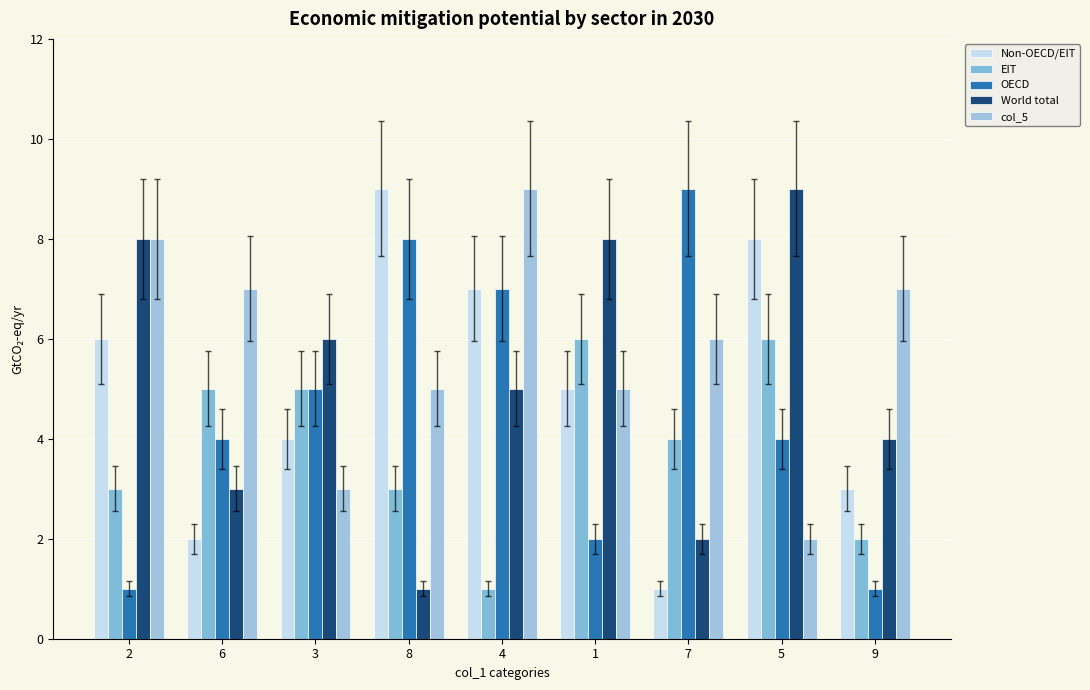

At which category does the chart reach its peak across all series?

8